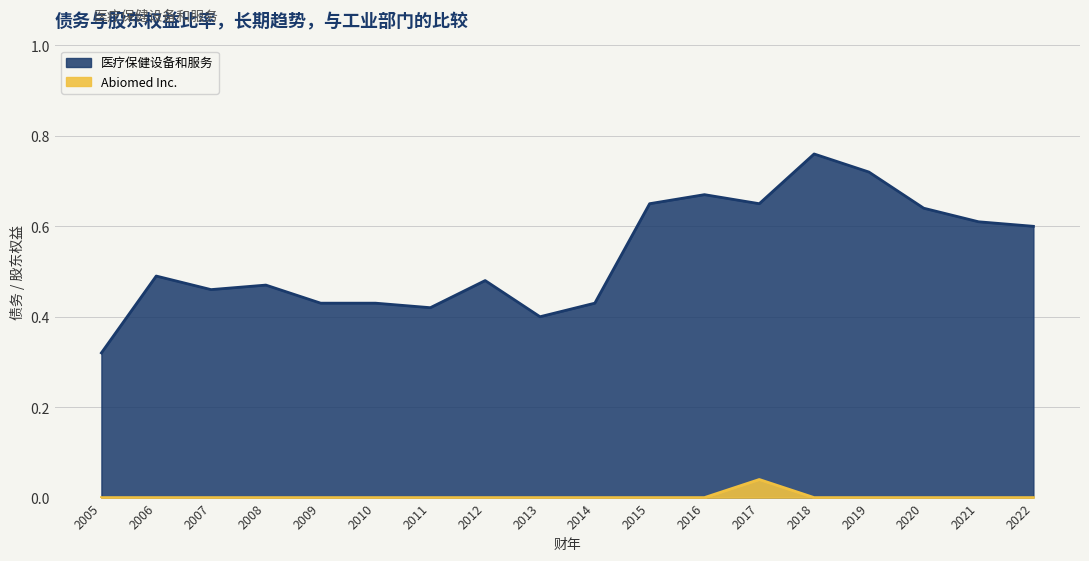

How many data points does each series have?

18